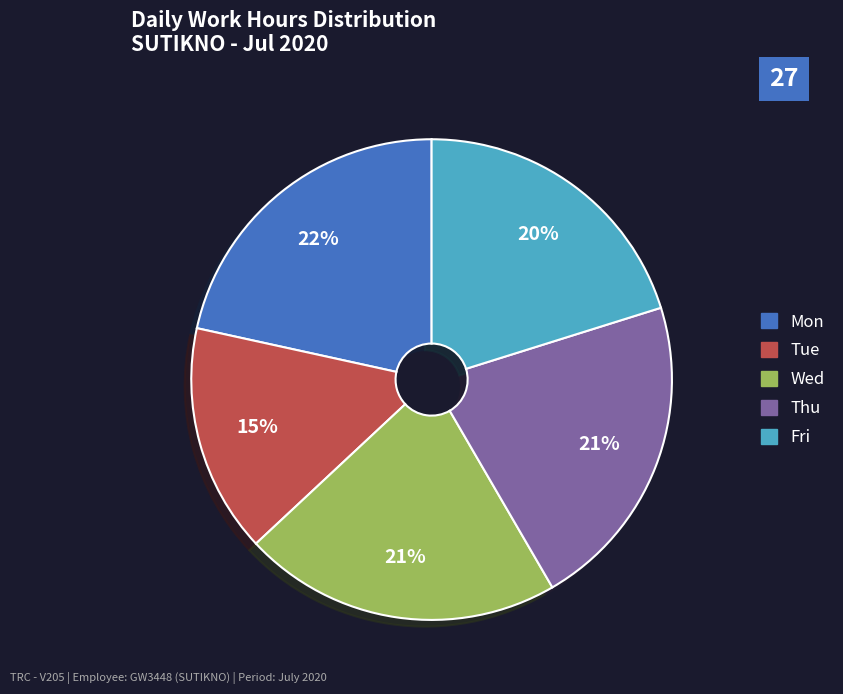

To the nearest percent, what is the average slice percentage?

20%